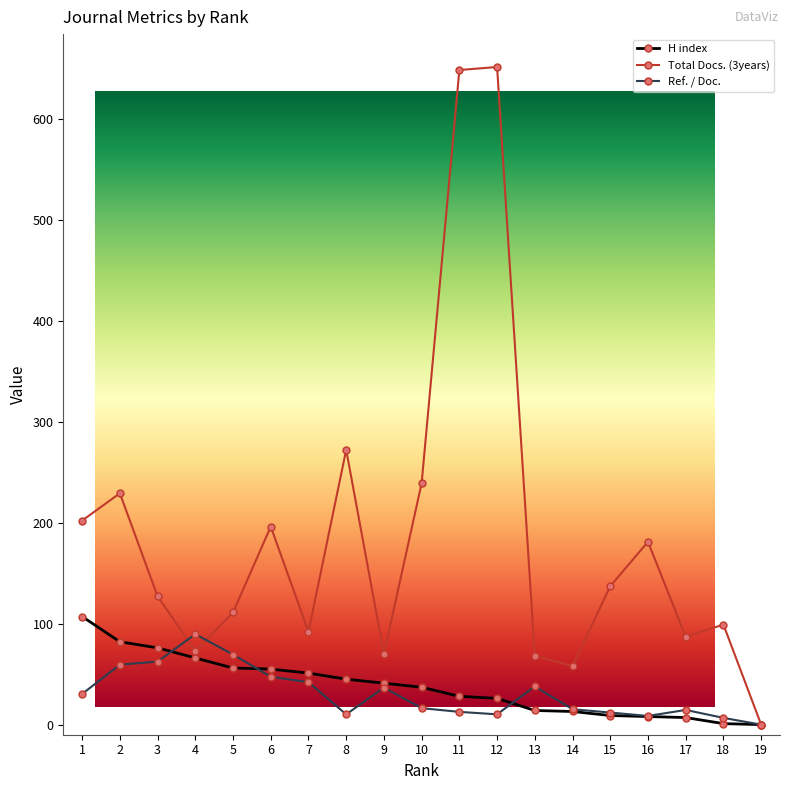

What is the sum of the Total Docs. (3years) values at 9 and 4?

143.0